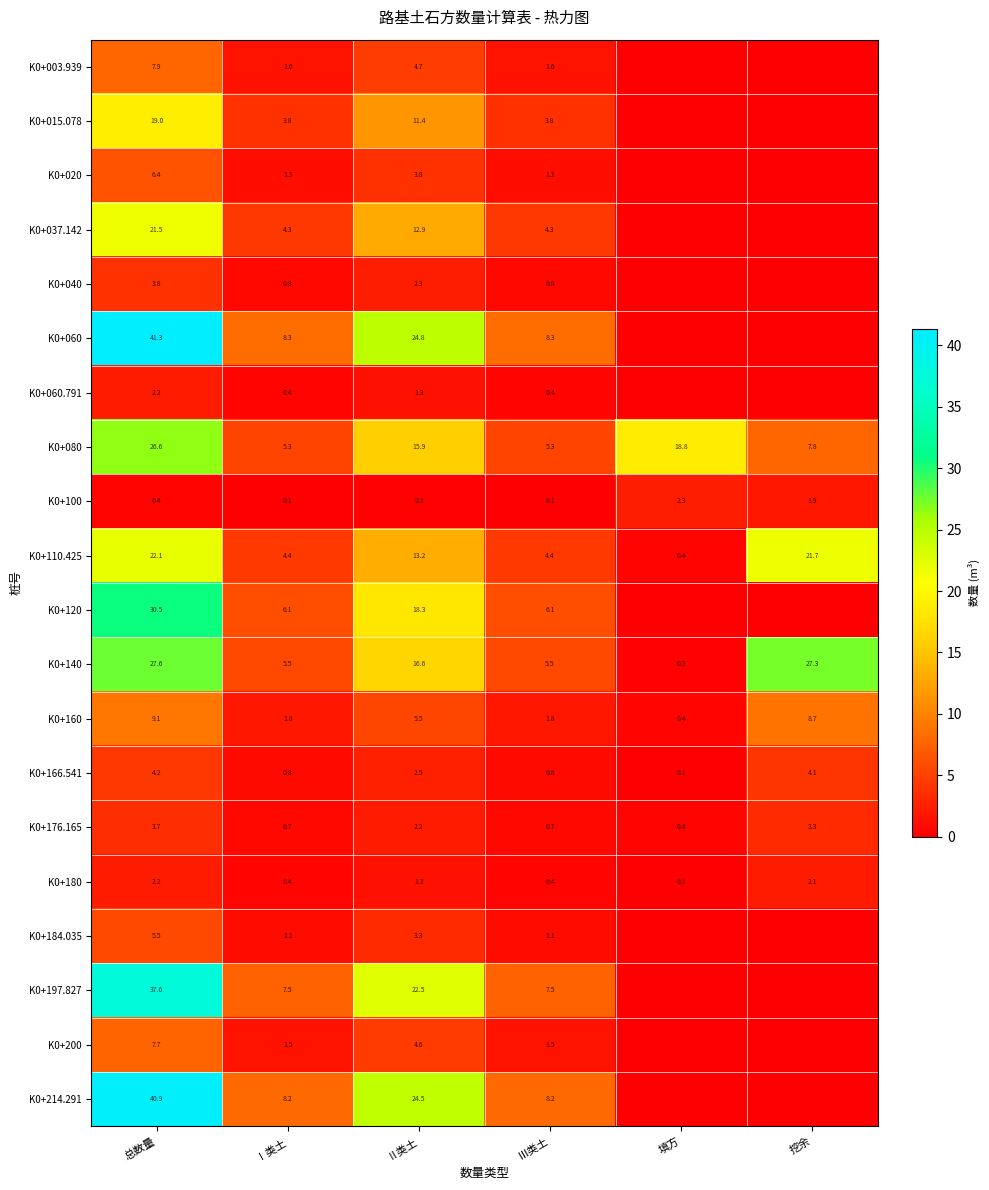

Is it true that K0+166.541 equals 4.1 at 挖余?

True